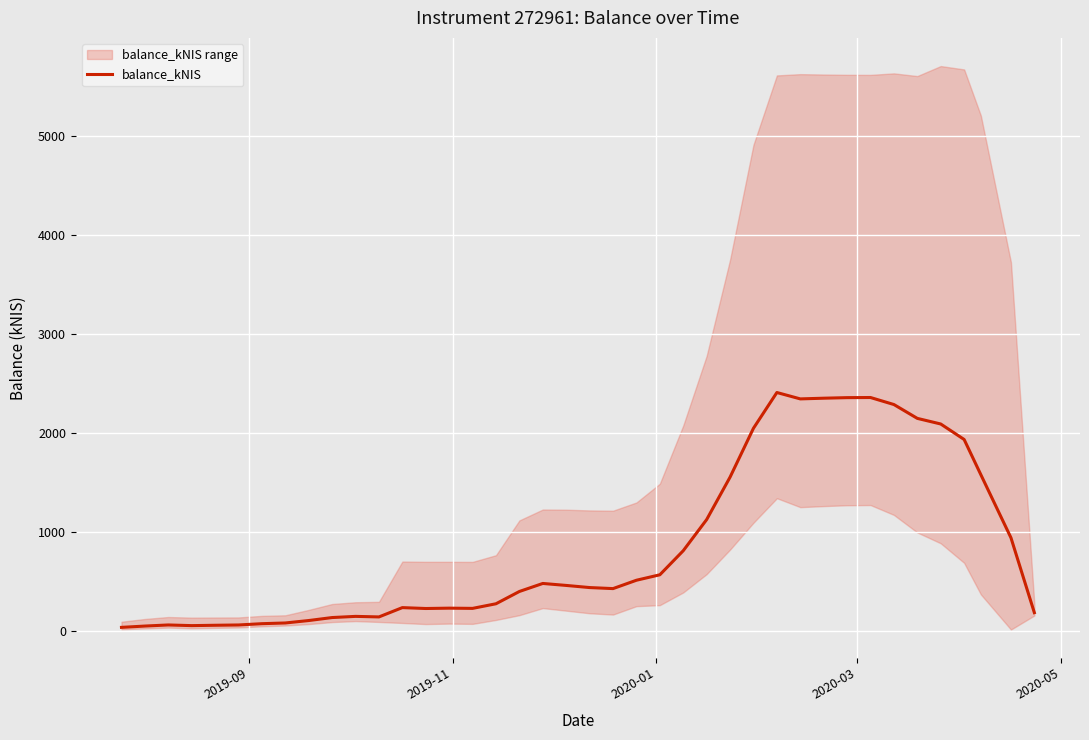

What is the maximum value for balance_kNIS?

2407.6